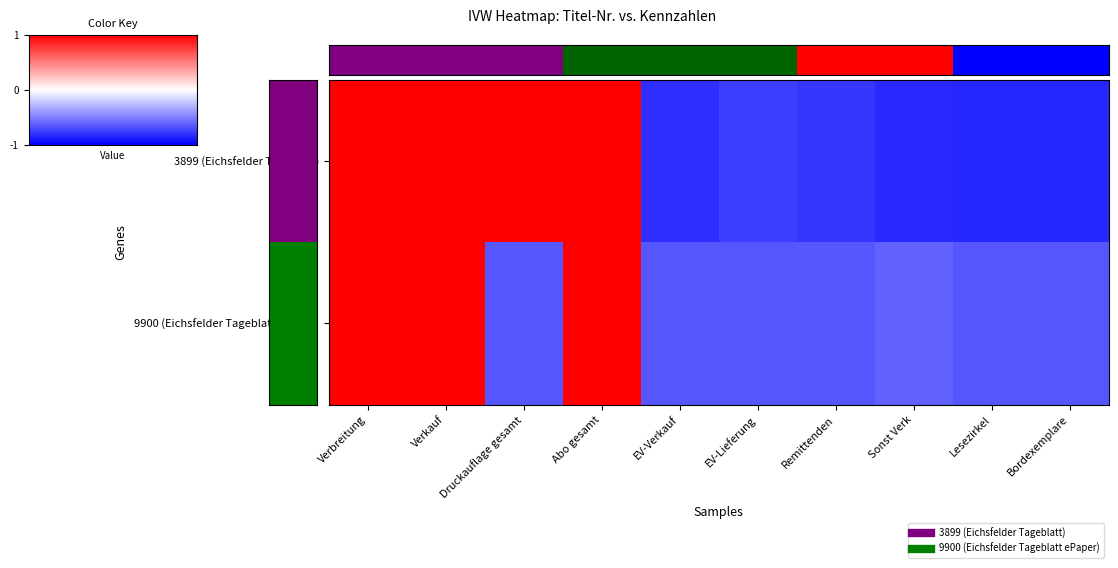

How many categories are shown in the chart?

10